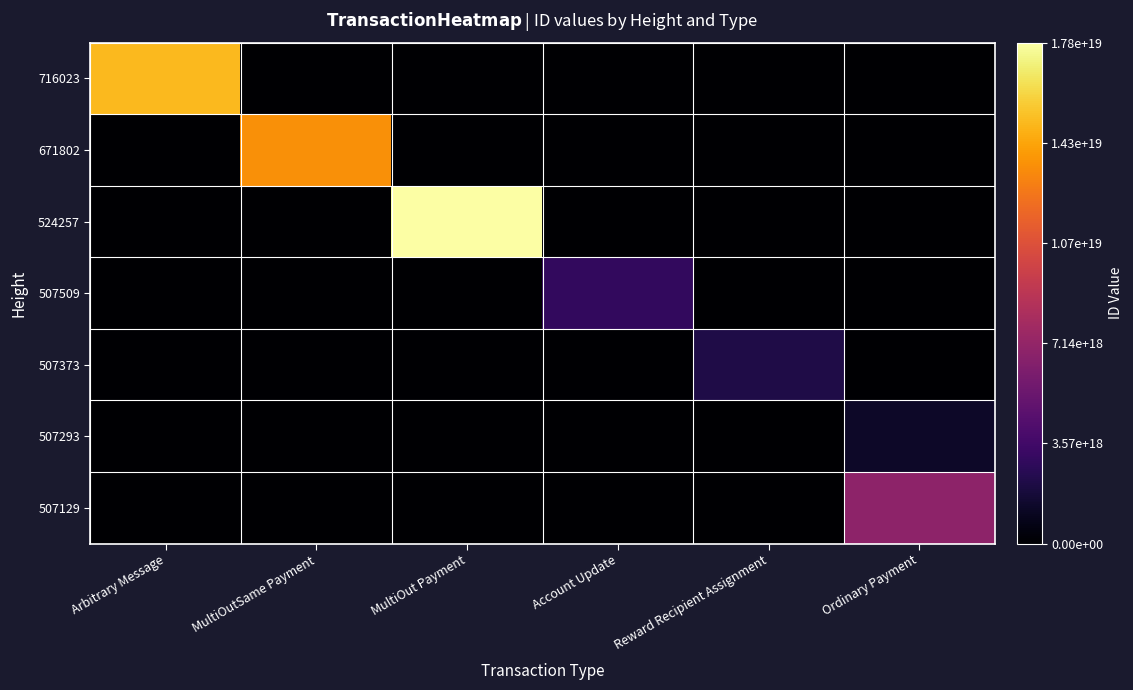

Reading left to right, list all the values displayed in this chart.

716023: Arbitrary Message=14997687158915667968	MultiOutSame Payment=0	MultiOut Payment=0	Account Update=0	Reward Recipient Assignment=0	Ordinary Payment=0
671802: Arbitrary Message=0	MultiOutSame Payment=13489688818140348416	MultiOut Payment=0	Account Update=0	Reward Recipient Assignment=0	Ordinary Payment=0
524257: Arbitrary Message=0	MultiOutSame Payment=0	MultiOut Payment=17845172714485014528	Account Update=0	Reward Recipient Assignment=0	Ordinary Payment=0
507509: Arbitrary Message=0	MultiOutSame Payment=0	MultiOut Payment=0	Account Update=2960733014918470656	Reward Recipient Assignment=0	Ordinary Payment=0
507373: Arbitrary Message=0	MultiOutSame Payment=0	MultiOut Payment=0	Account Update=0	Reward Recipient Assignment=2215528922573314560	Ordinary Payment=0
507293: Arbitrary Message=0	MultiOutSame Payment=0	MultiOut Payment=0	Account Update=0	Reward Recipient Assignment=0	Ordinary Payment=1296108350858932224
507129: Arbitrary Message=0	MultiOutSame Payment=0	MultiOut Payment=0	Account Update=0	Reward Recipient Assignment=0	Ordinary Payment=6850976674396952576